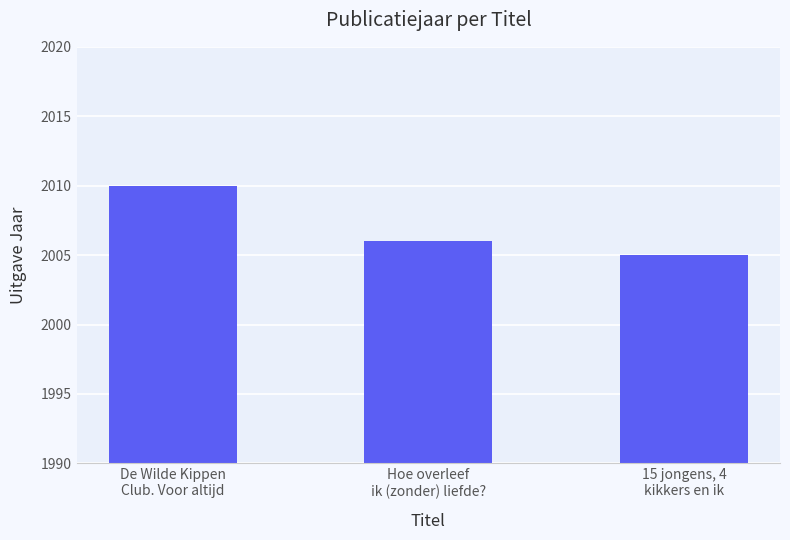

What is the label of the 3rd bar from the left?

15 jongens, 4
kikkers en ik